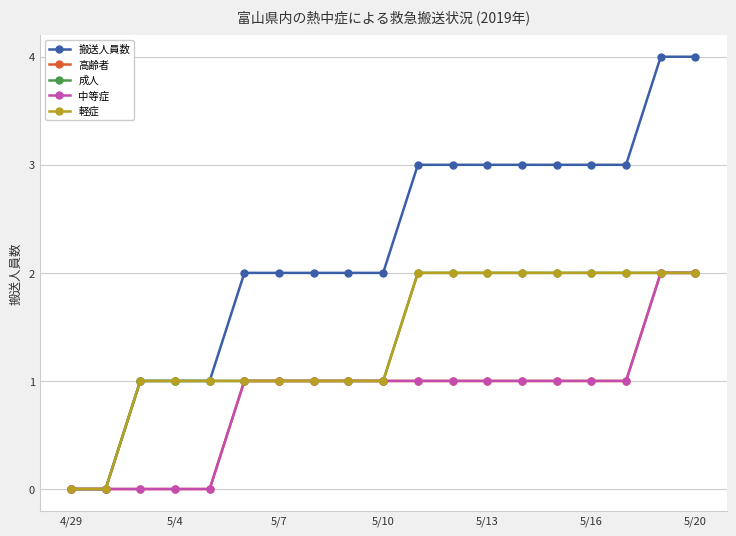

Does the chart have visible grid lines?

Yes